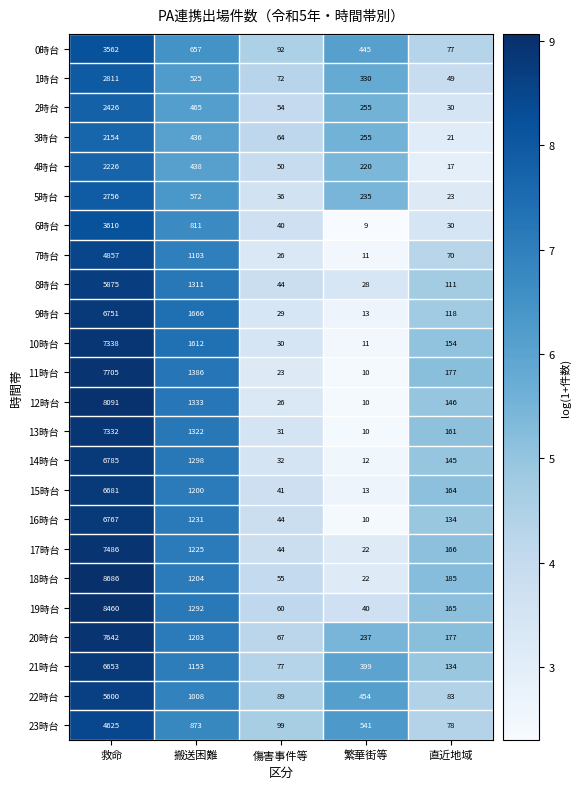

Which series has the largest range (max minus min)?

18時台